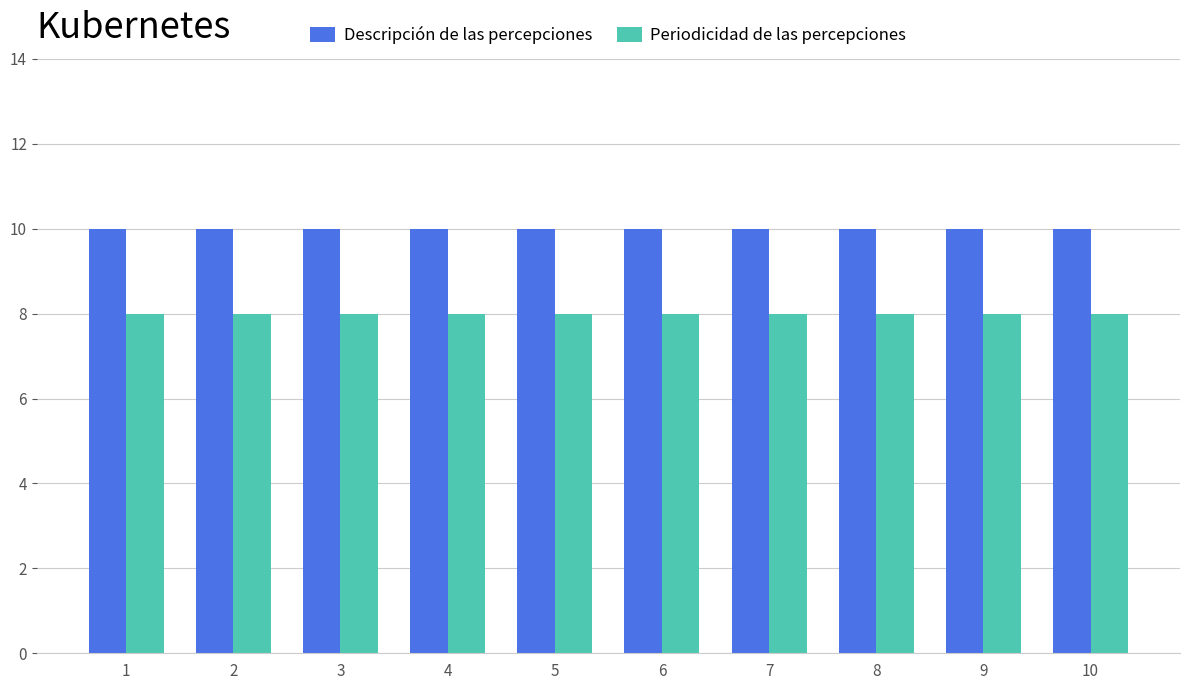

The Periodicidad de las percepciones series shows 8 at 9. True or false?

True